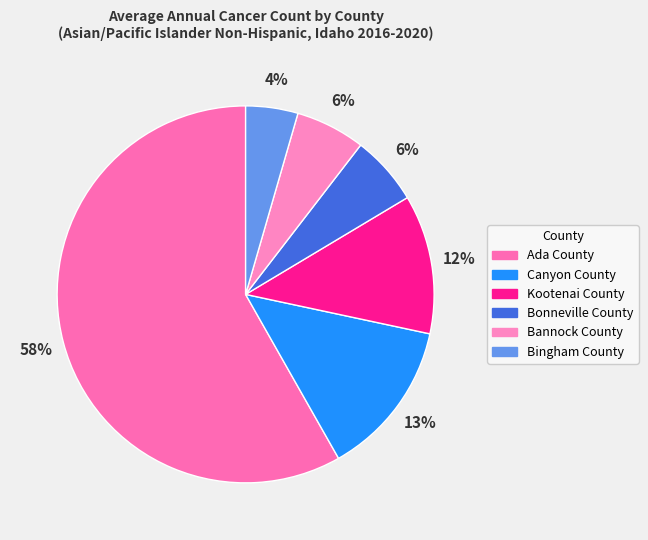

How many segments does this pie chart have?

6